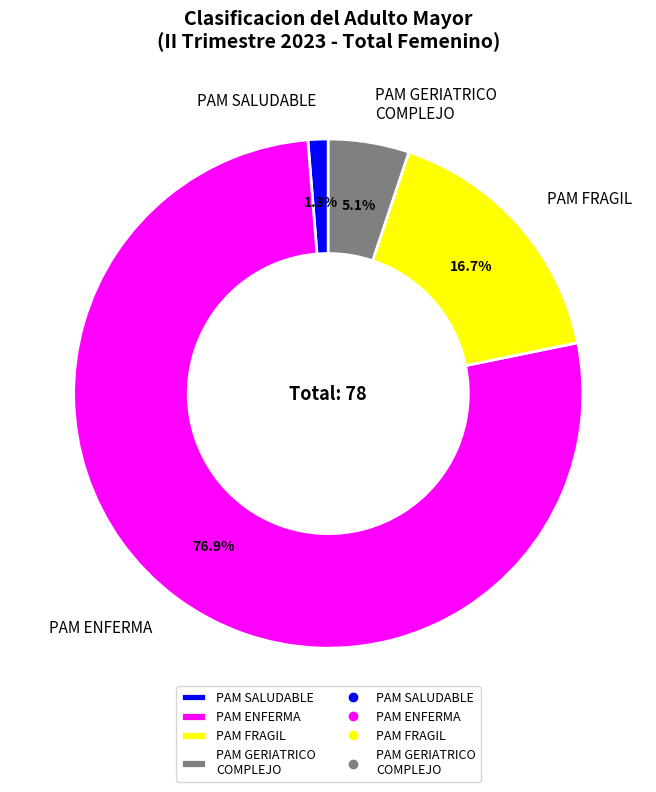

How many segments does this pie chart have?

4